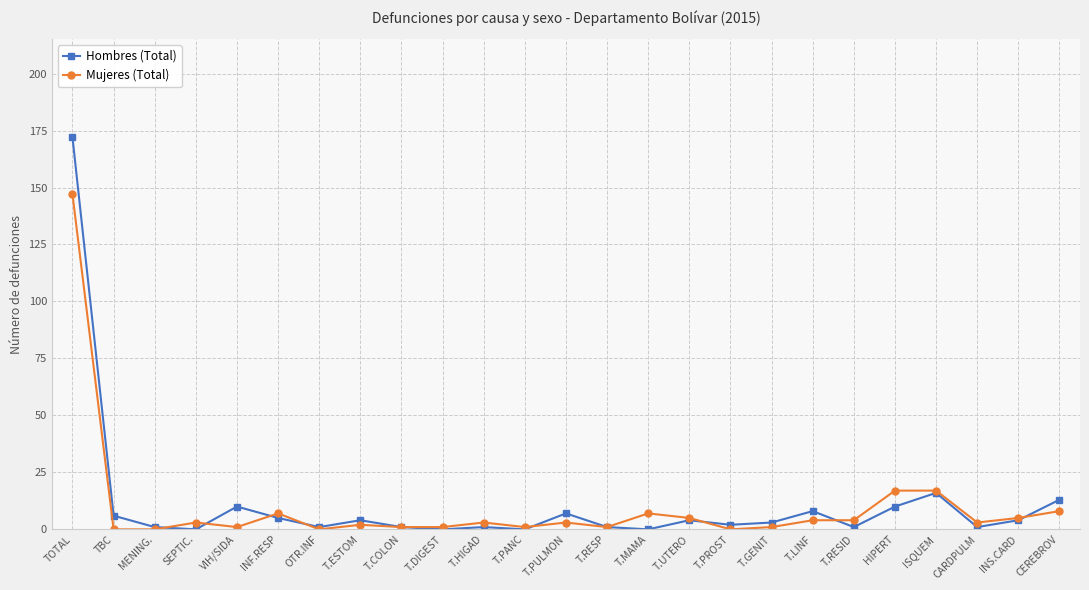

What is the label of the 2nd point from the left?

TBC